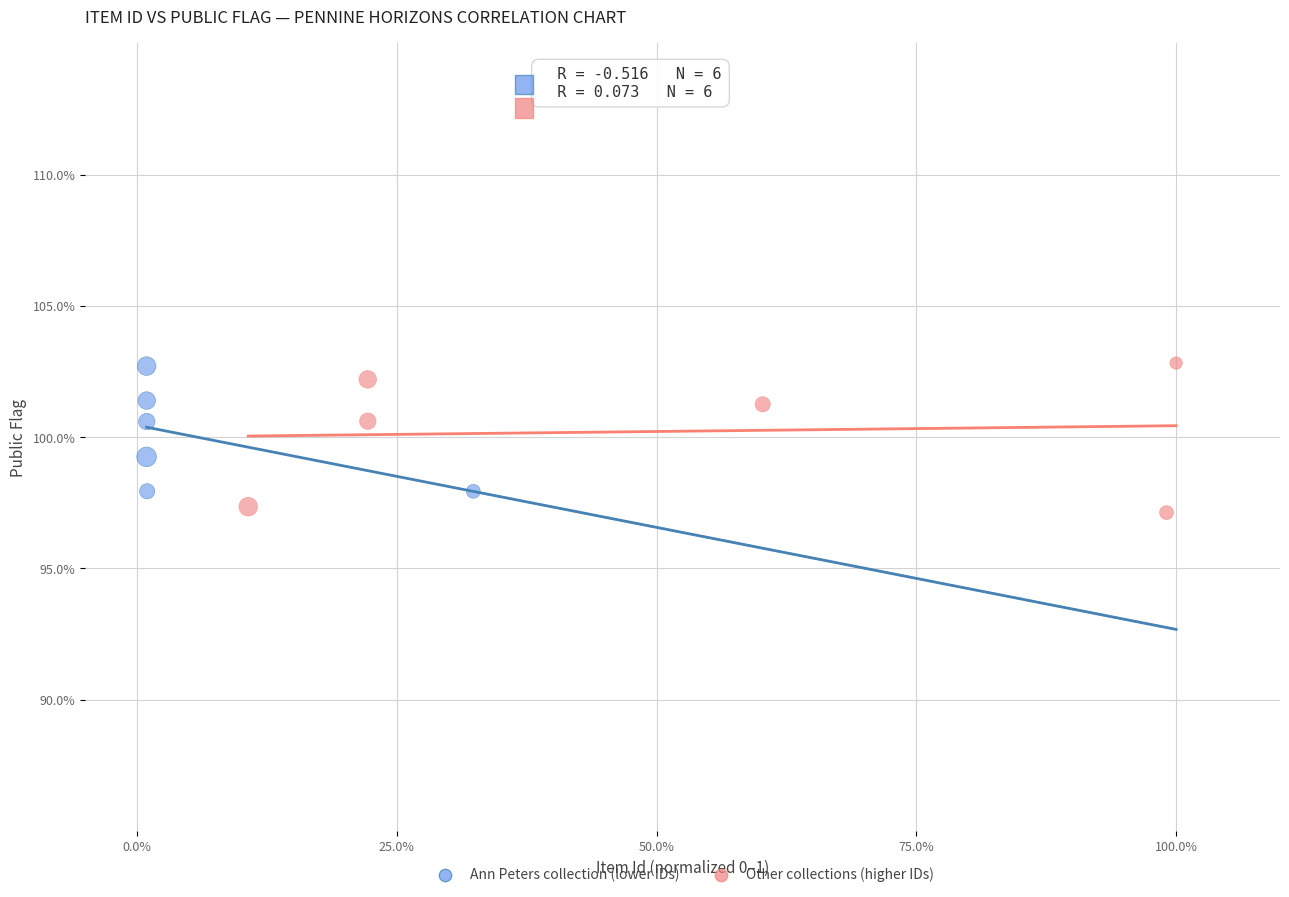

Which series has the widest spread of Y values?

Other collections (higher IDs)